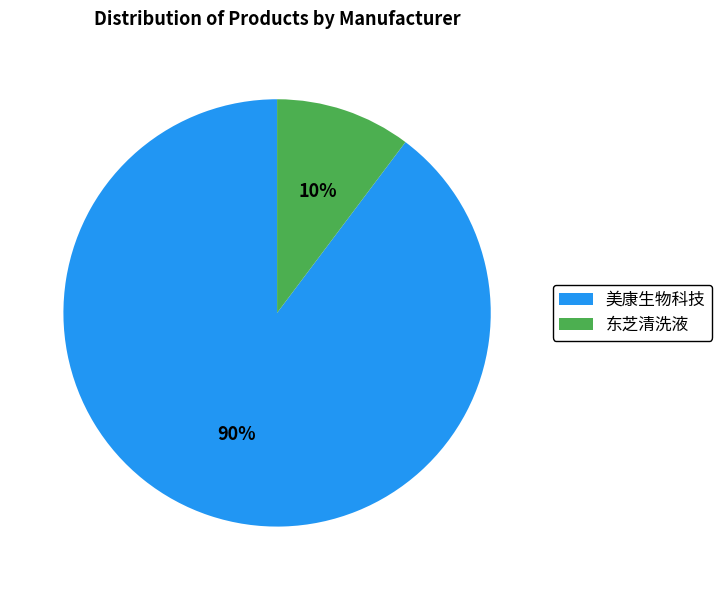

Is the sum of 东芝清洗液 and 美康生物科技 greater than half?

Yes